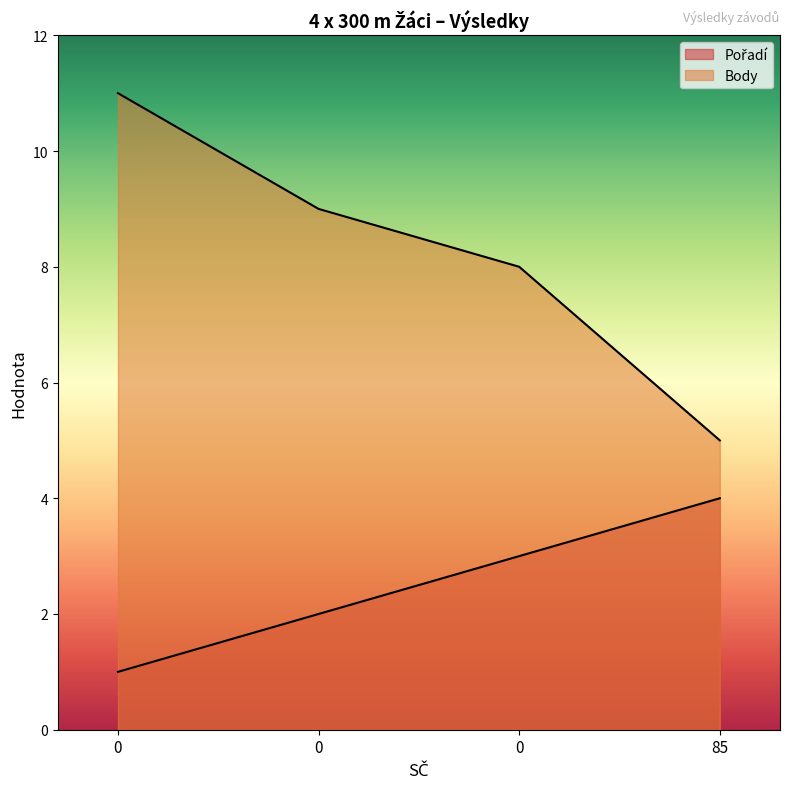

True or false: Pořadí and Body cross at least once.

False